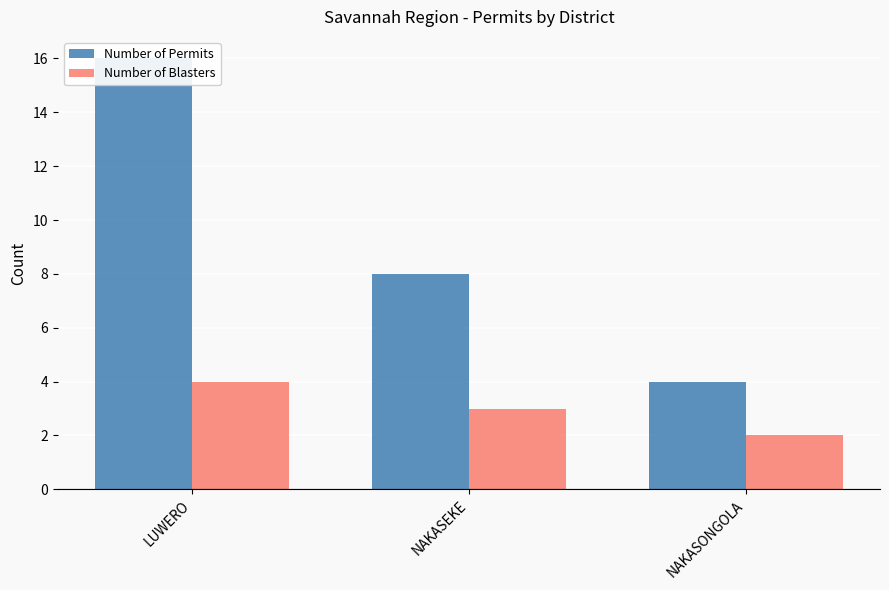

What is the spread (max minus min) of values at NAKASONGOLA?

2